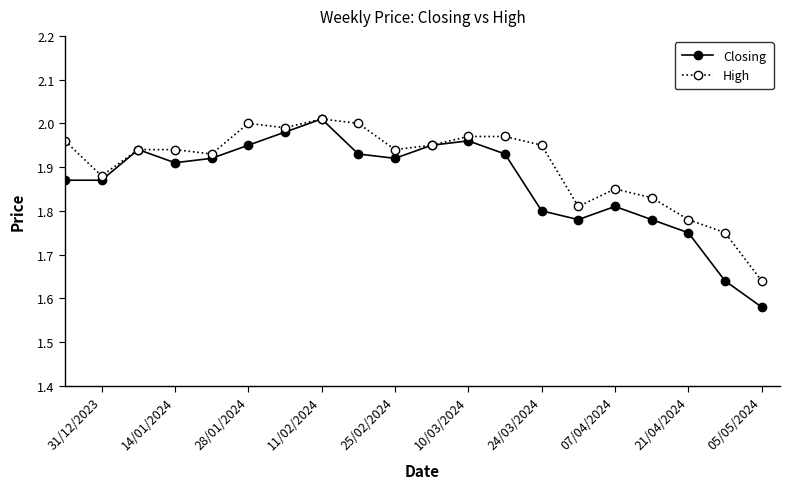

True or false: High and Closing cross at least once.

False